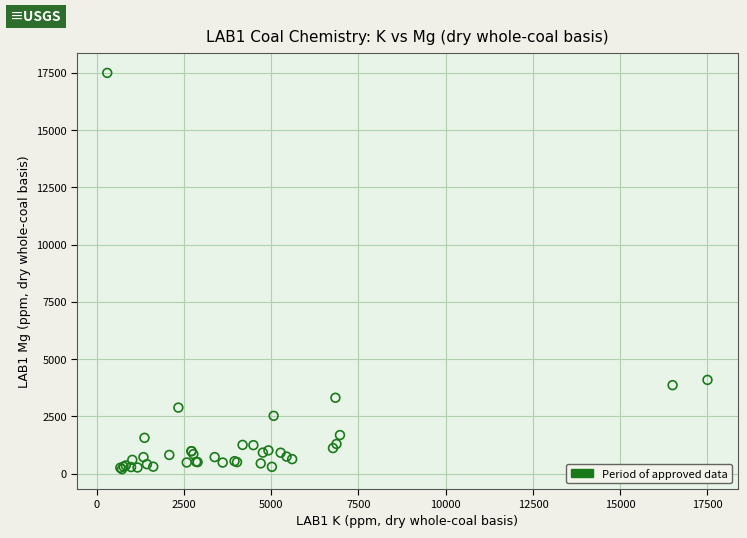

What Y value in the scatter plot is closest to 8844?

4090